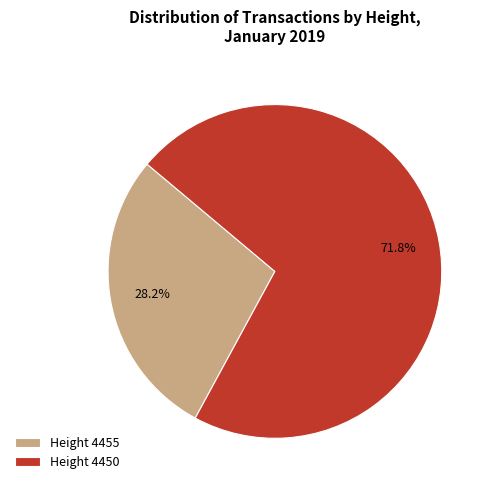

What is the smallest slice in the pie chart?

Height 4455